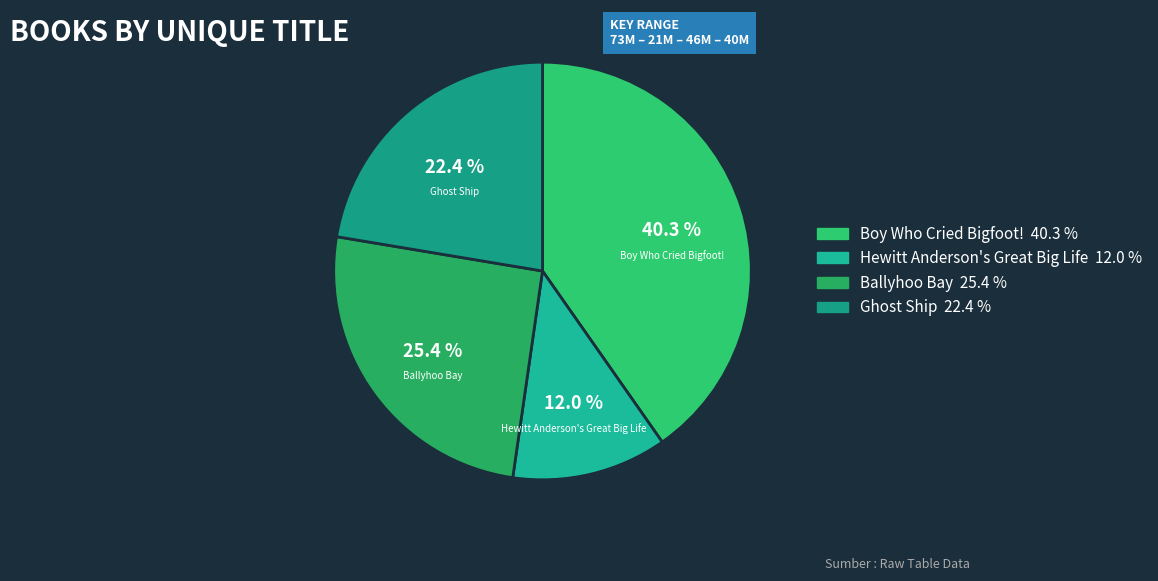

To the nearest percent, what percentage of the pie is Ballyhoo Bay?

25%